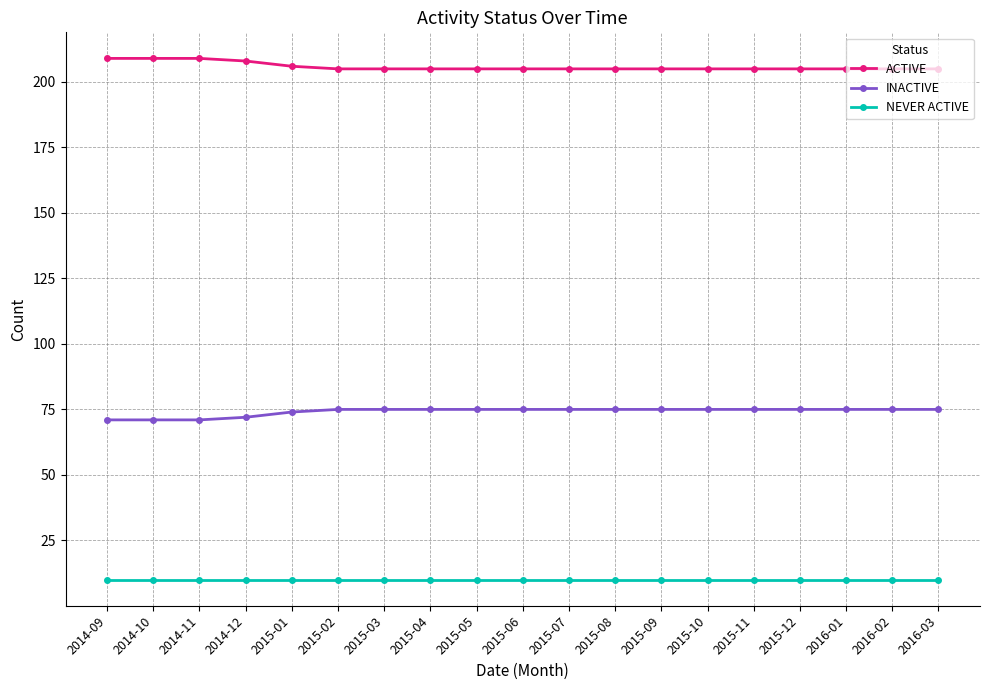

What is the difference between the maximum and minimum values in the ACTIVE series?

4